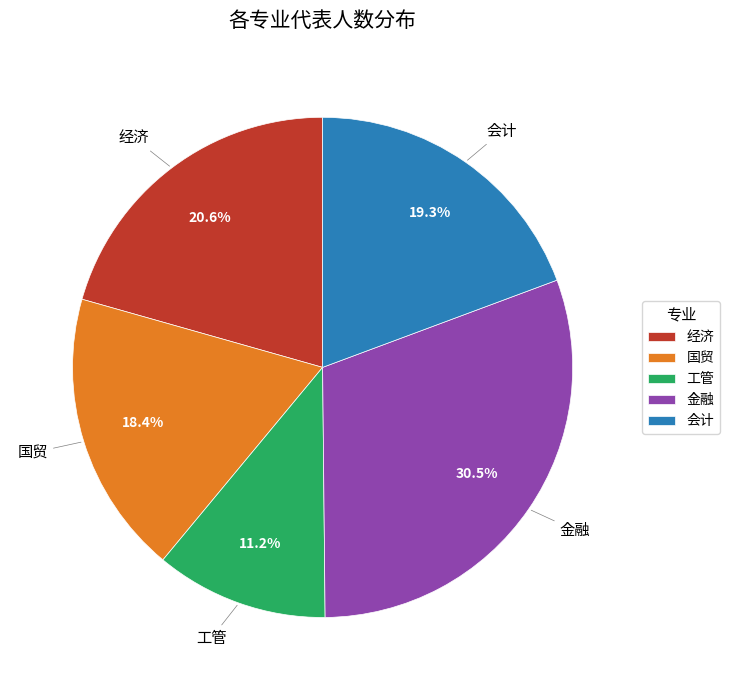

What percentage is the 工管 slice, to the nearest percent?

11%